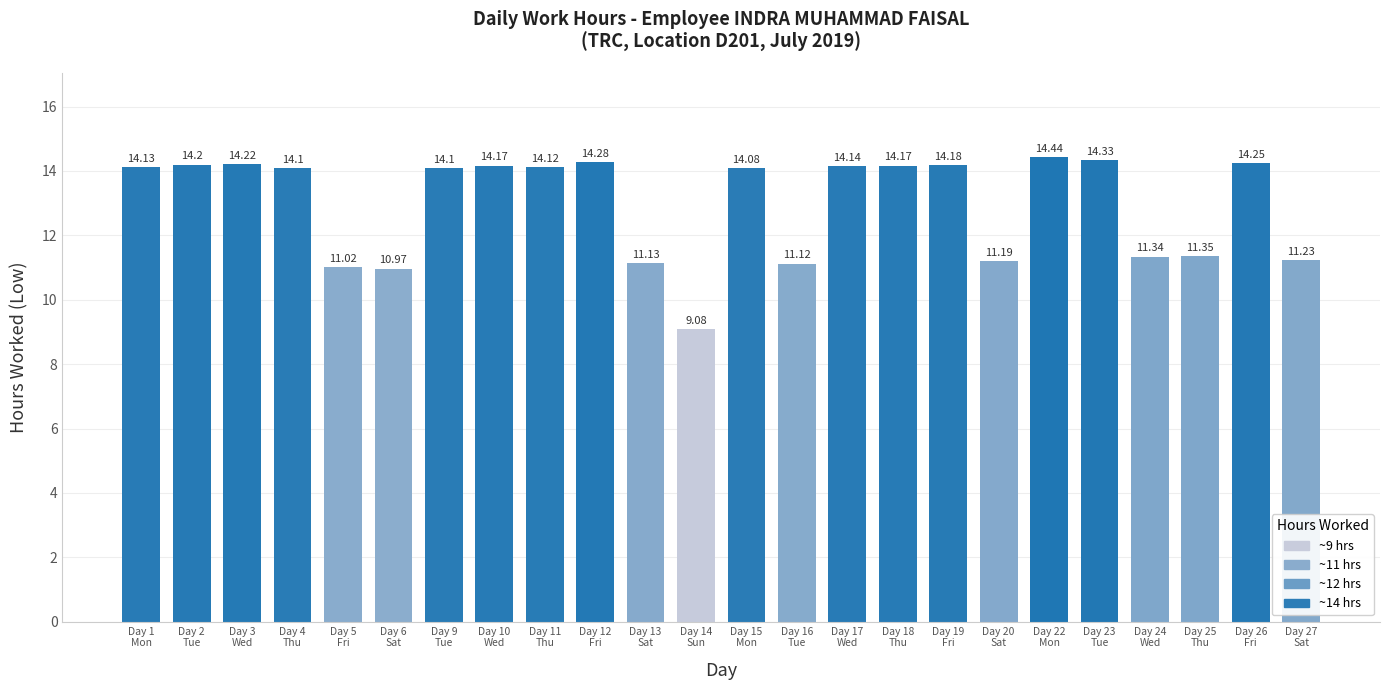

What position from the right is Day 18
Thu?

9